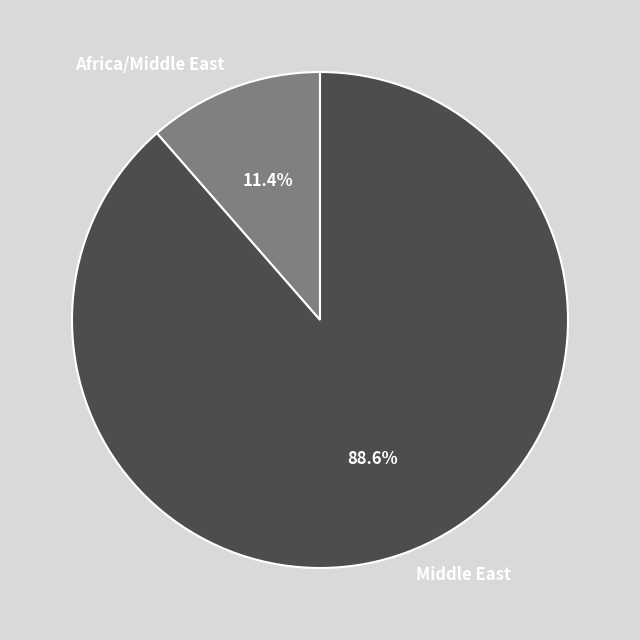

Rank the categories by value from lowest to highest.

Africa/Middle East, Middle East